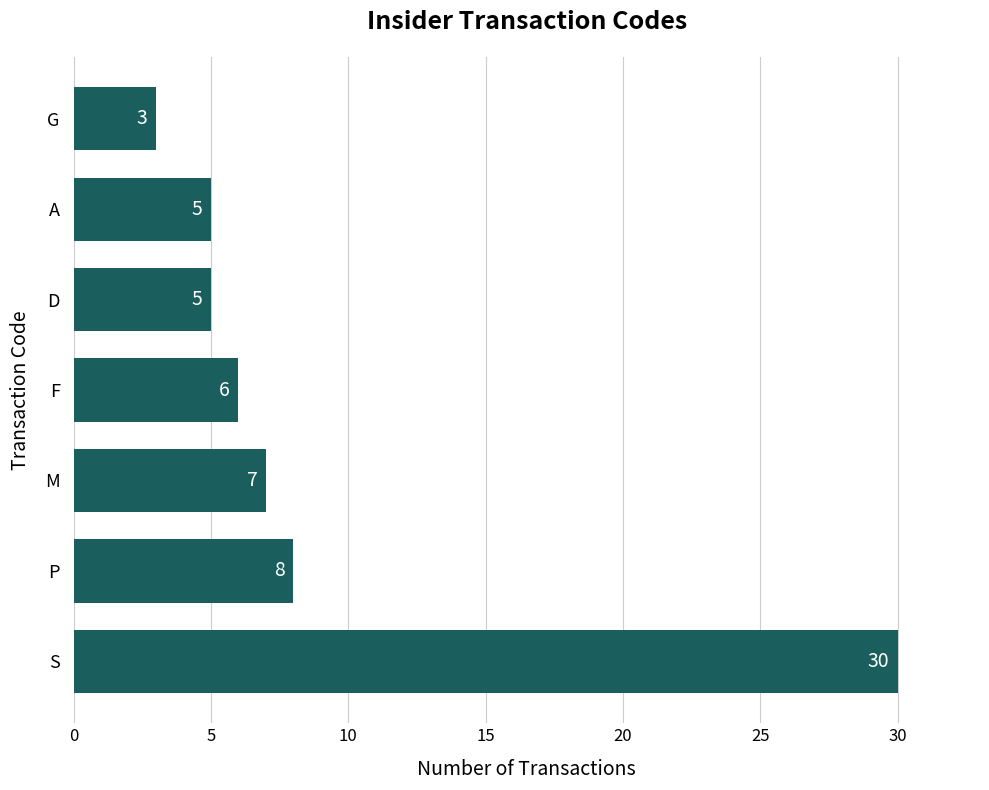

How many bars are there in total?

7